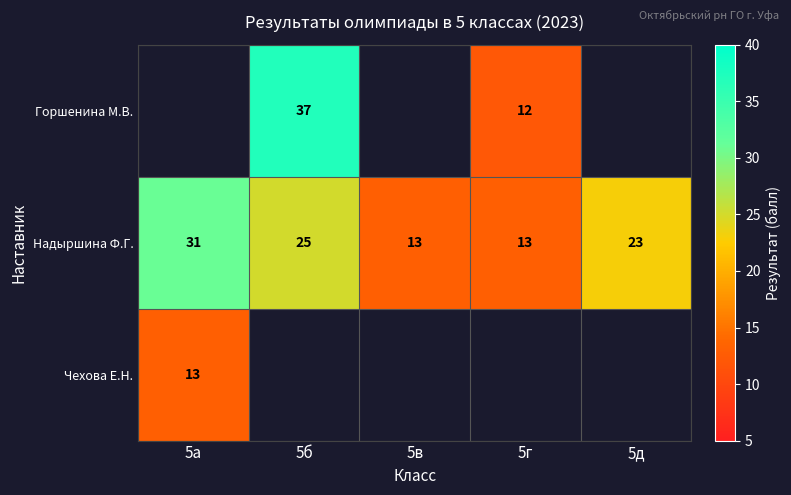

What is the difference between the maximum and minimum values in the Надыршина Ф.Г. series?

18